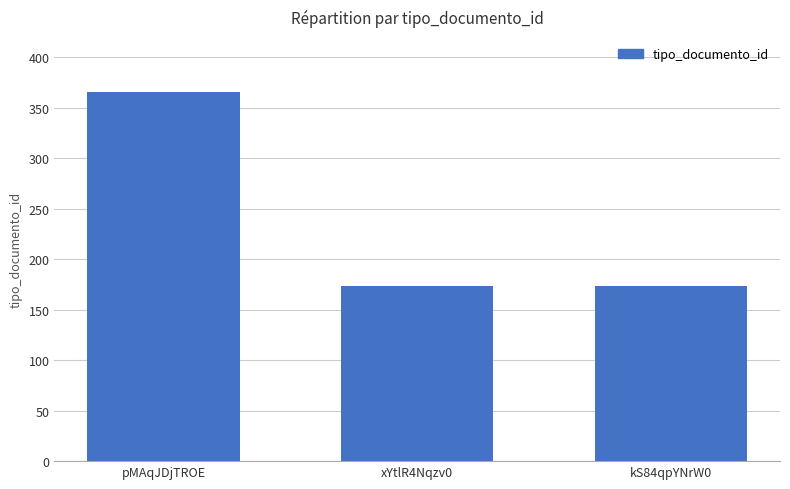

What is the greatest value displayed?

366